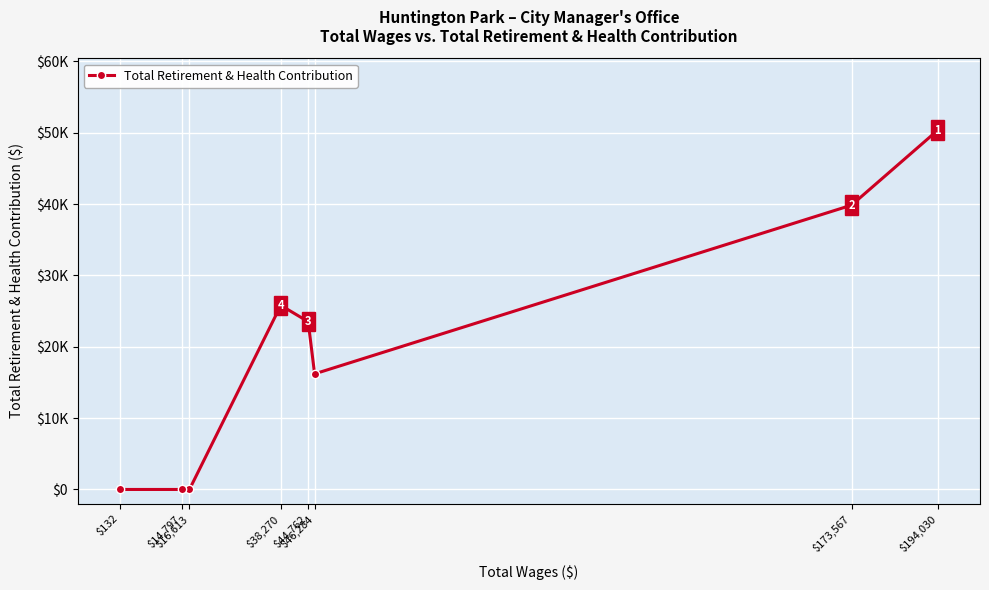

The chart shows a value of 16205 at $46,284. True or false?

True